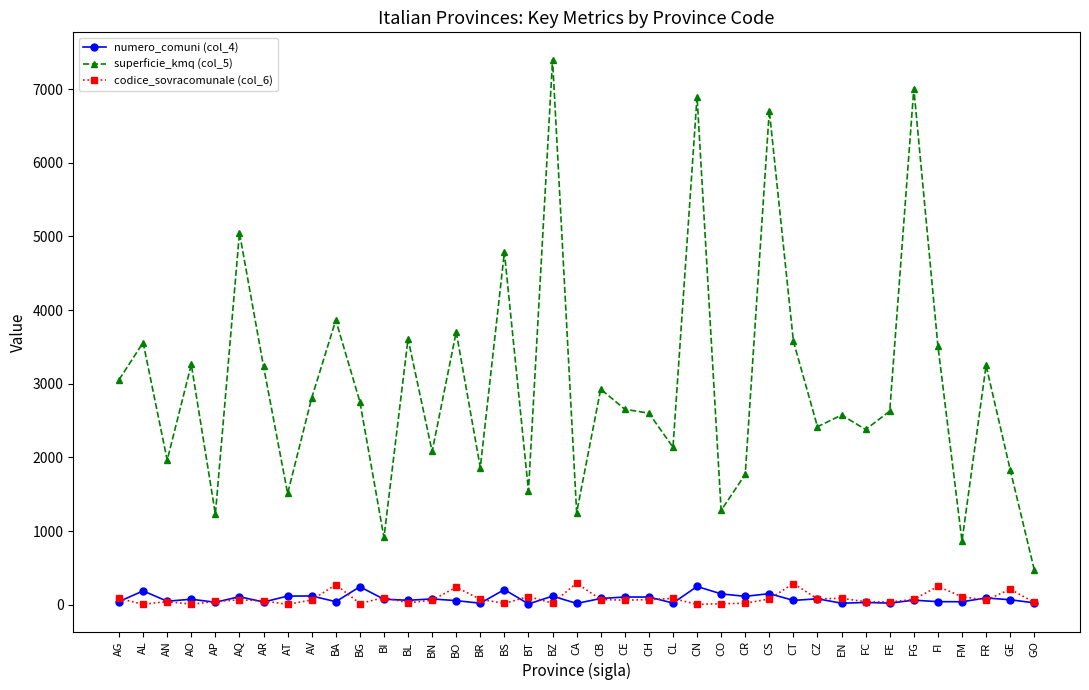

What is the spread (max minus min) of values at GE?

1767.7